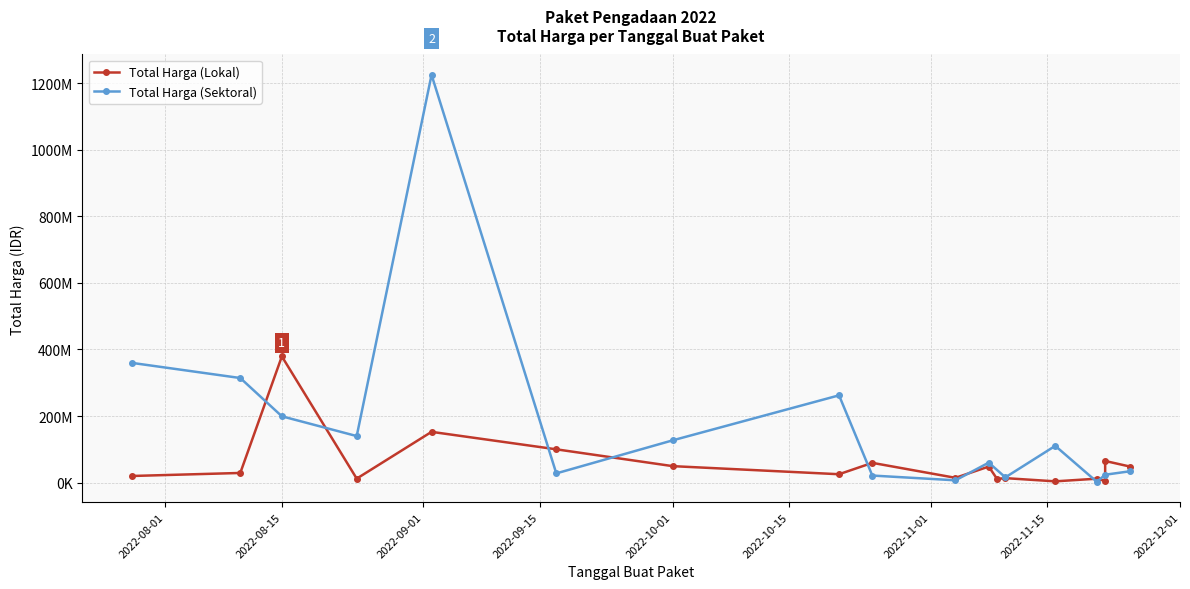

Where is Total Harga (Lokal) nearest to the value 191450000?

2022-09-02